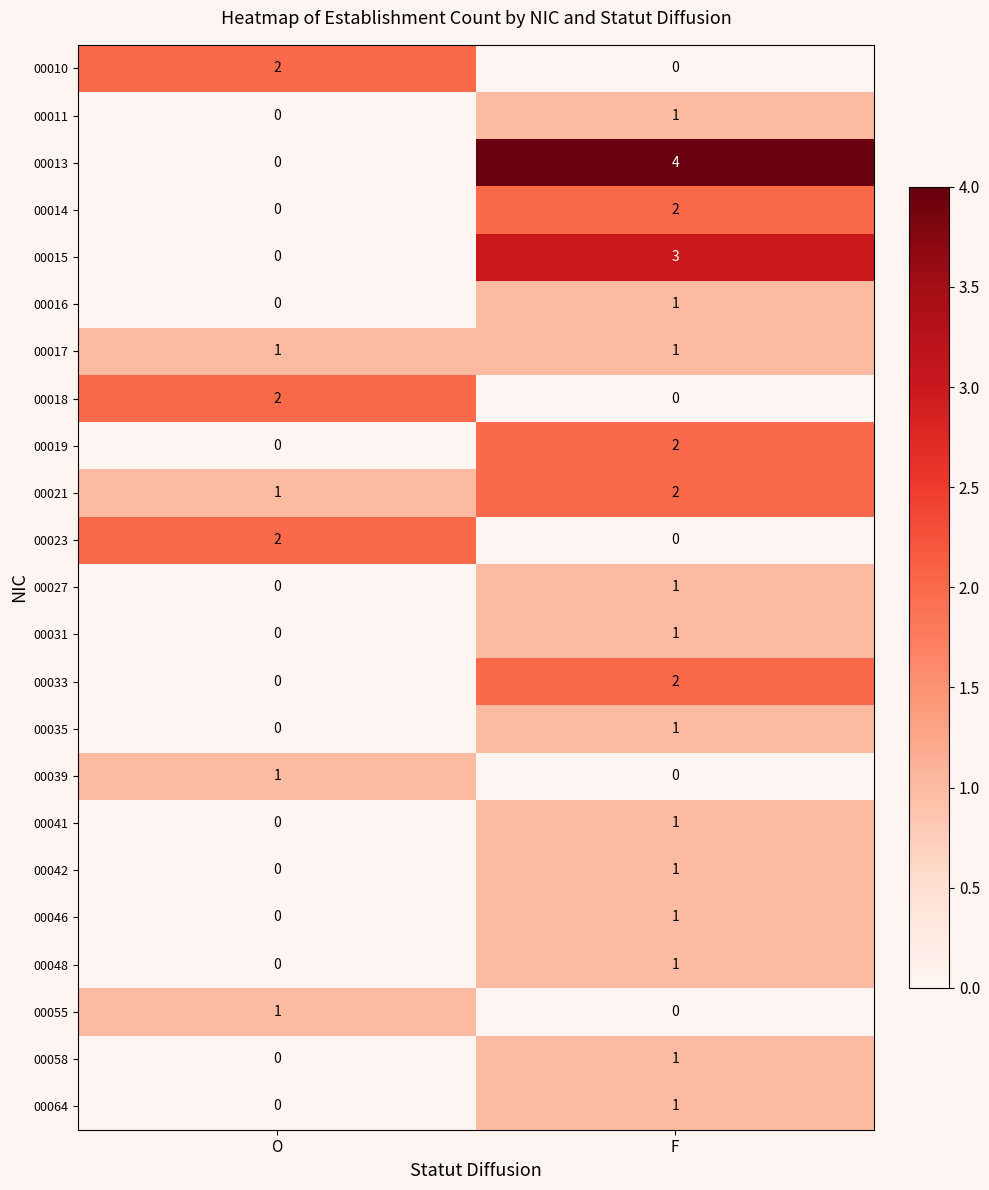

List the labels in order of 00013 value, smallest first.

O, F